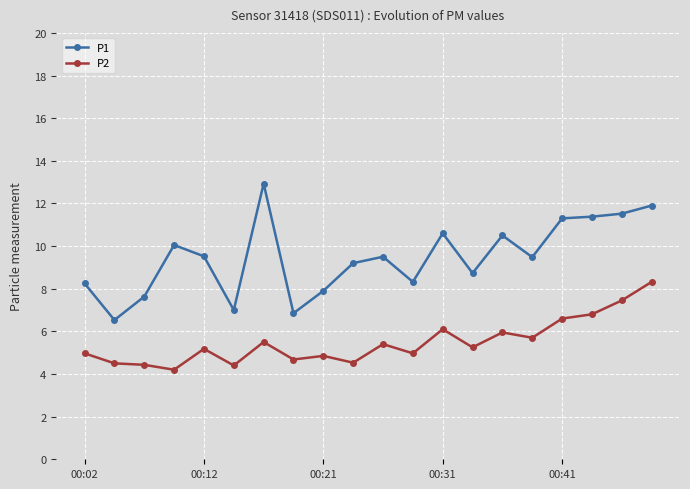

What is the average value of the P2 series?

5.5